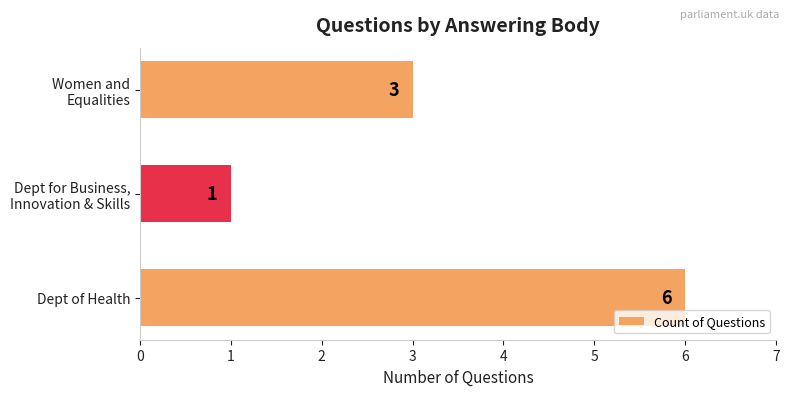

Count the values in the range 1 to 6.

3